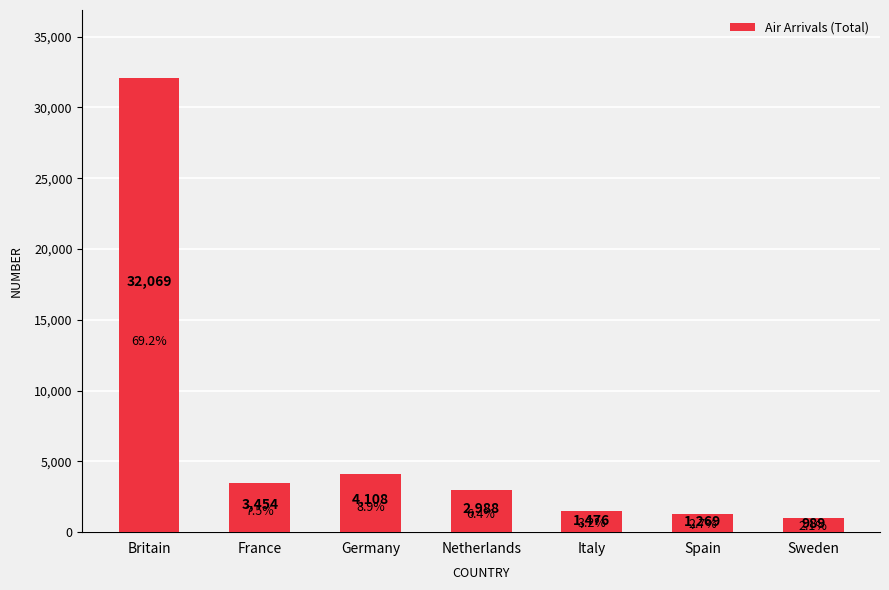

What is the sum of the values at Italy and Spain?

2745